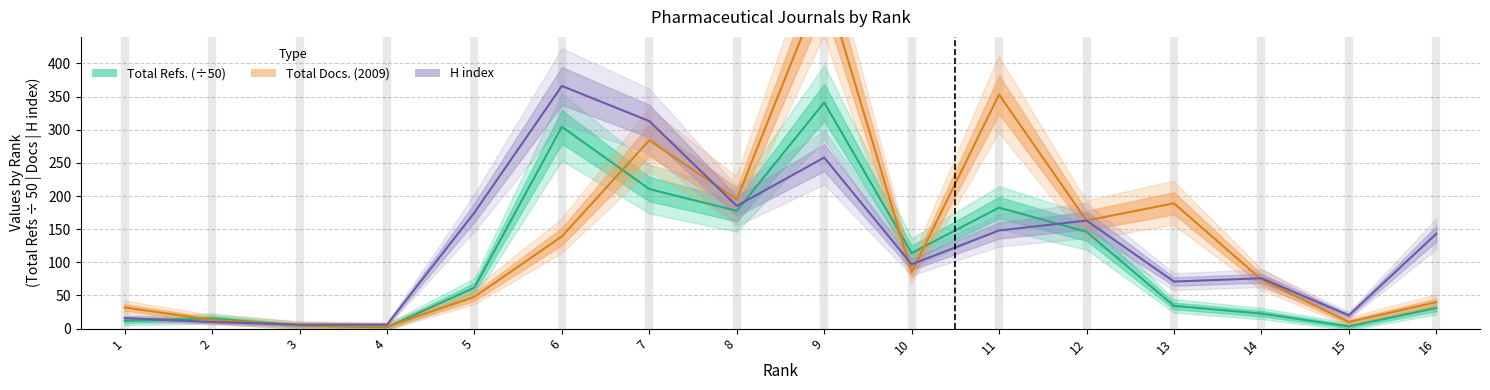

How many series are shown in this chart?

3